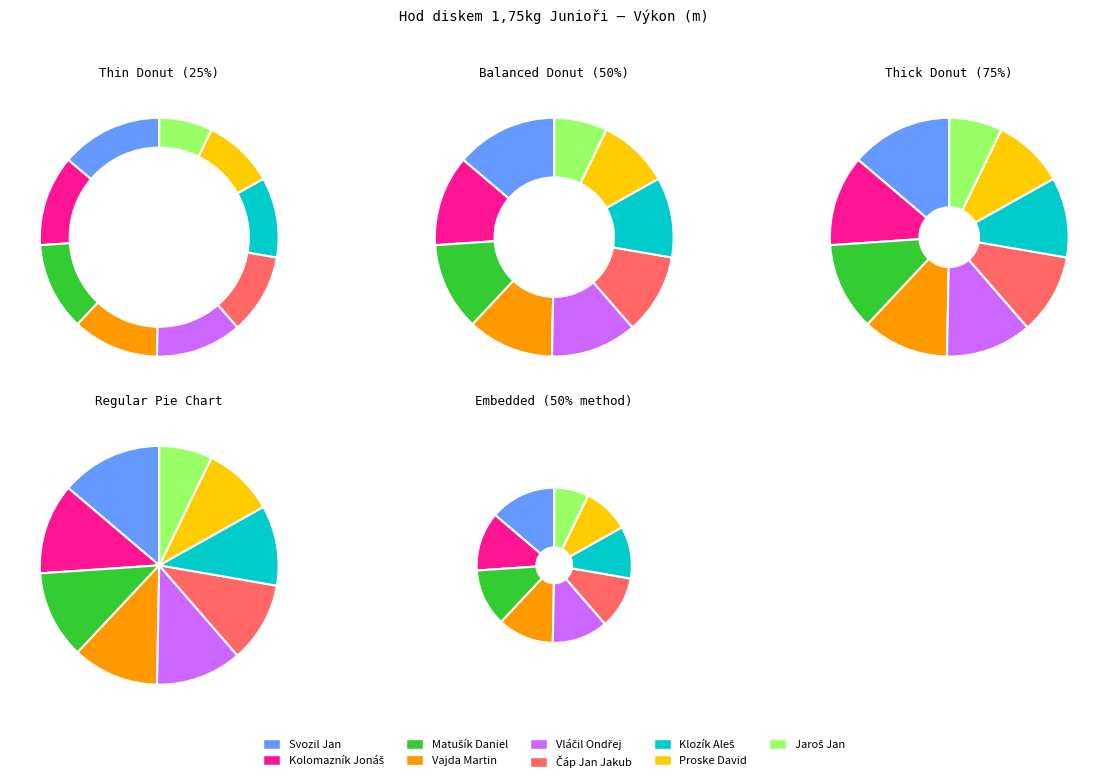

To the nearest percent, what is the difference between the largest and smallest slice percentages?

7%